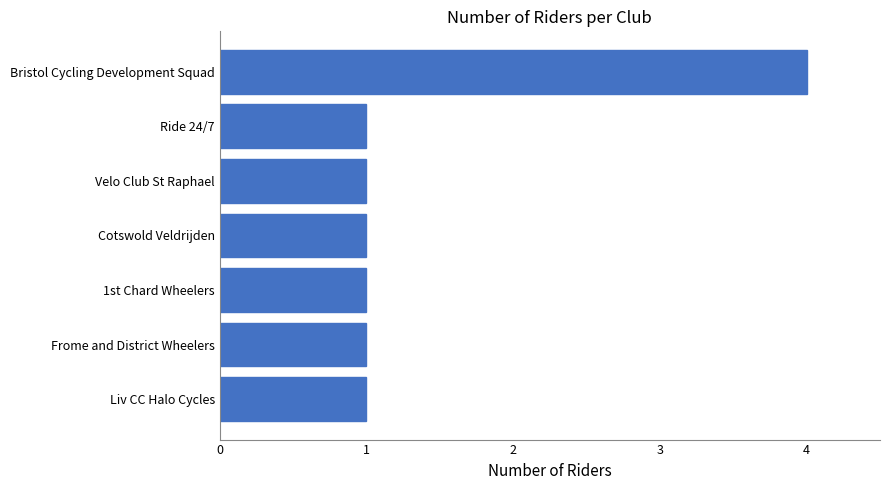

The value at Velo Club St Raphael is 1. True or false?

True